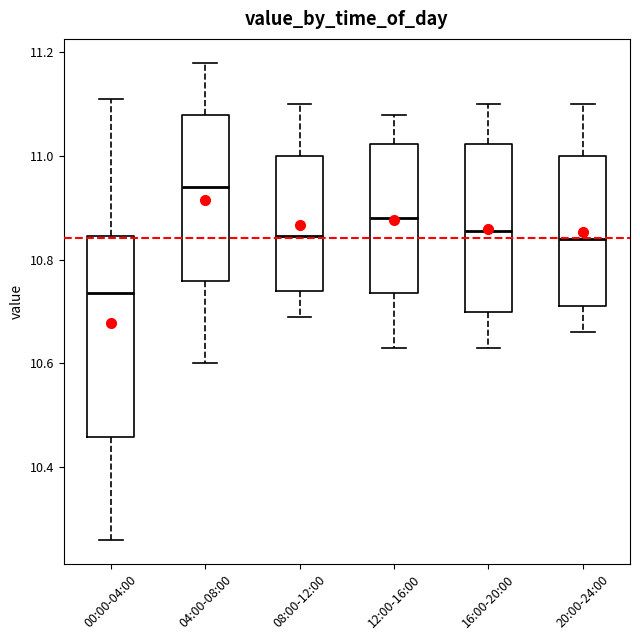

Where does the upper whisker of the box for 00:00-04:00 end on the y-axis? The values are not printed on the chart, so give them approximately, as read against the axis.

11.12